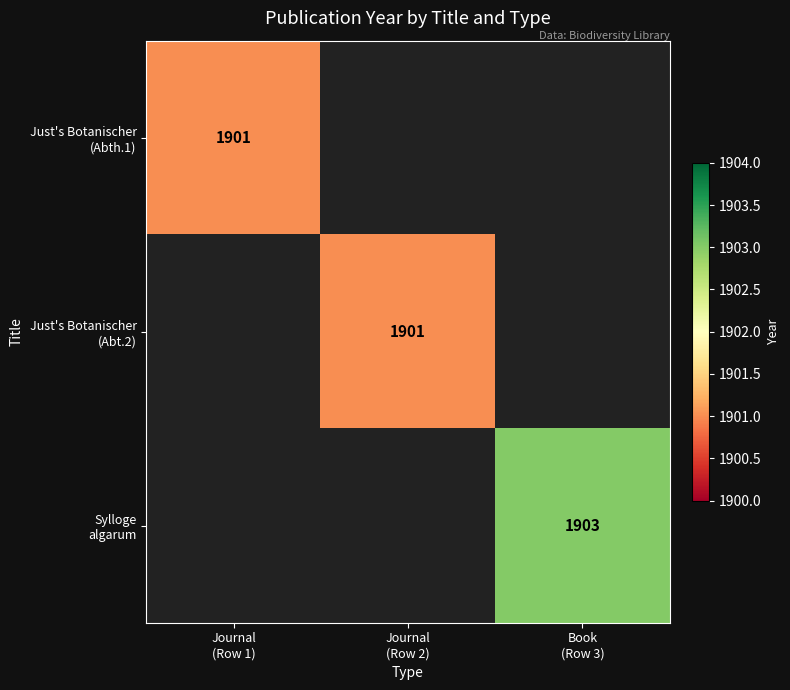

Is it true that Just's Botanischer (Abt.2) equals -1112 at Journal (Row 1)?

False